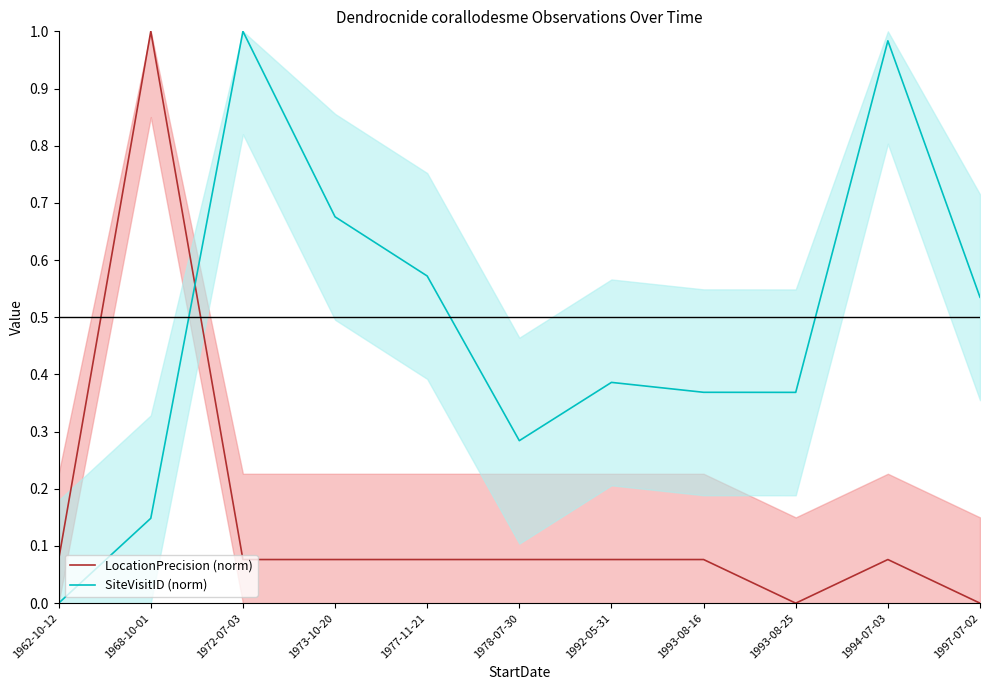

Between 1968-10-01 and 1973-10-20, which series saw the biggest shift?

LocationPrecision (norm)